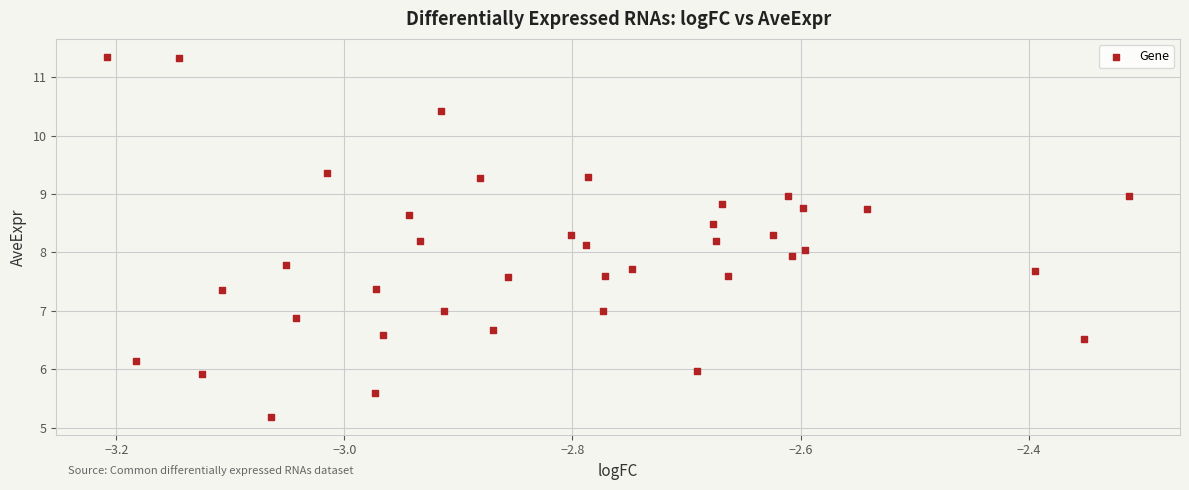

What is the range of Y values (max minus min)?

6.2